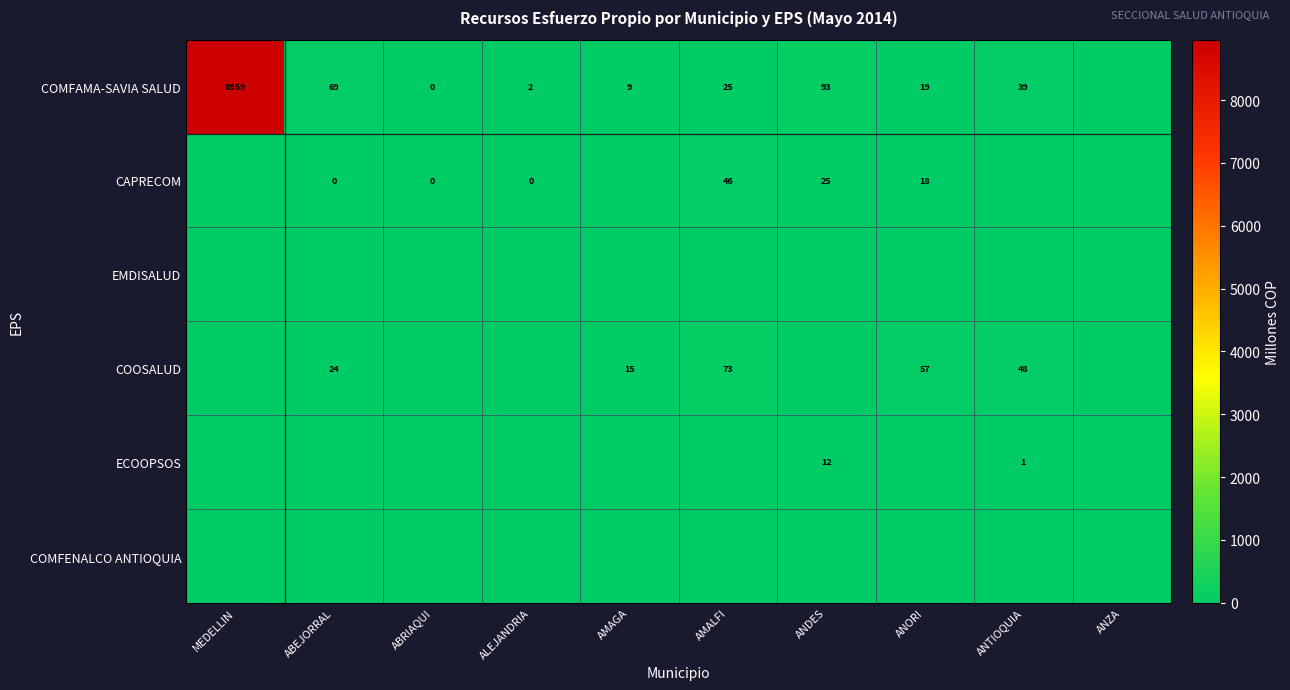

True or false: COOSALUD has a value of 48 at ANTIOQUIA.

True